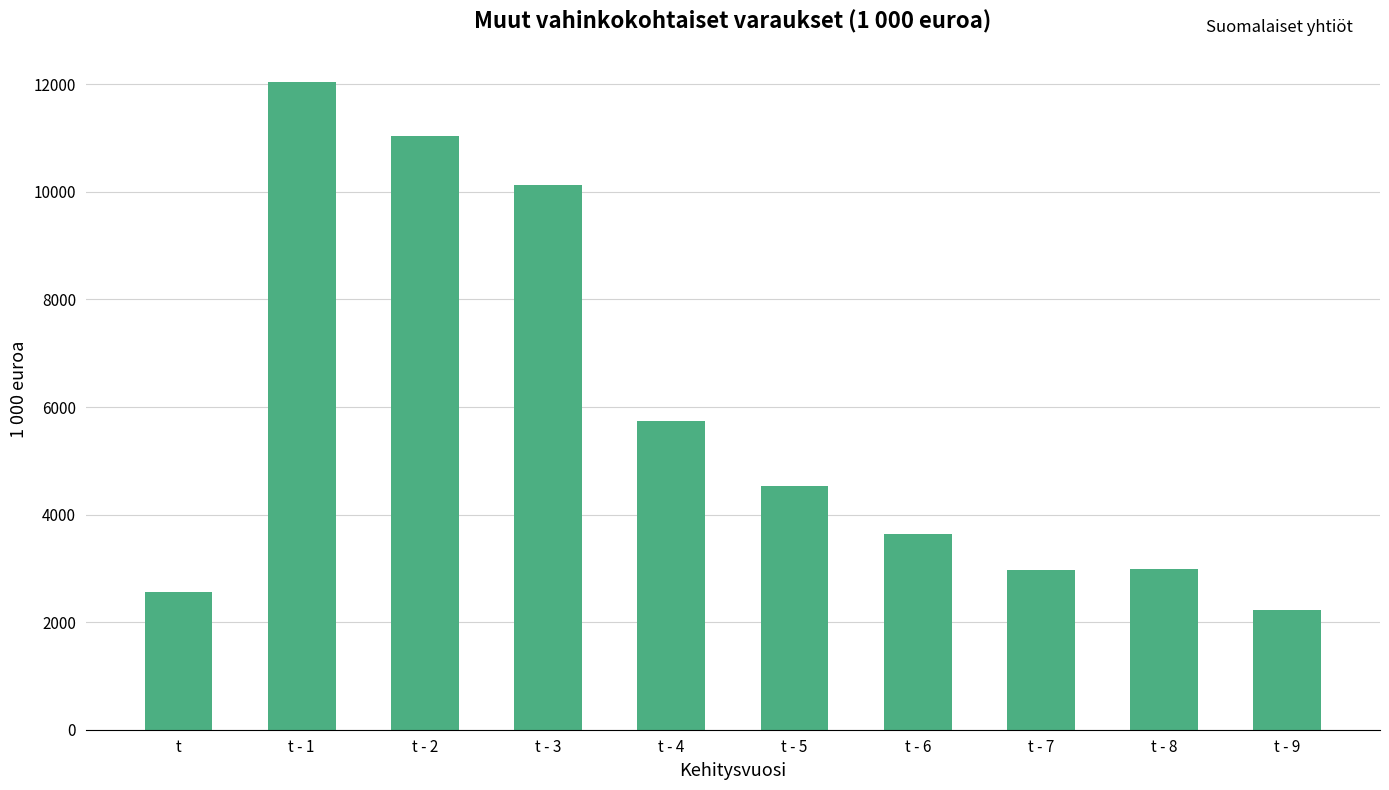

What is the label of the 5th bar from the left?

t - 4